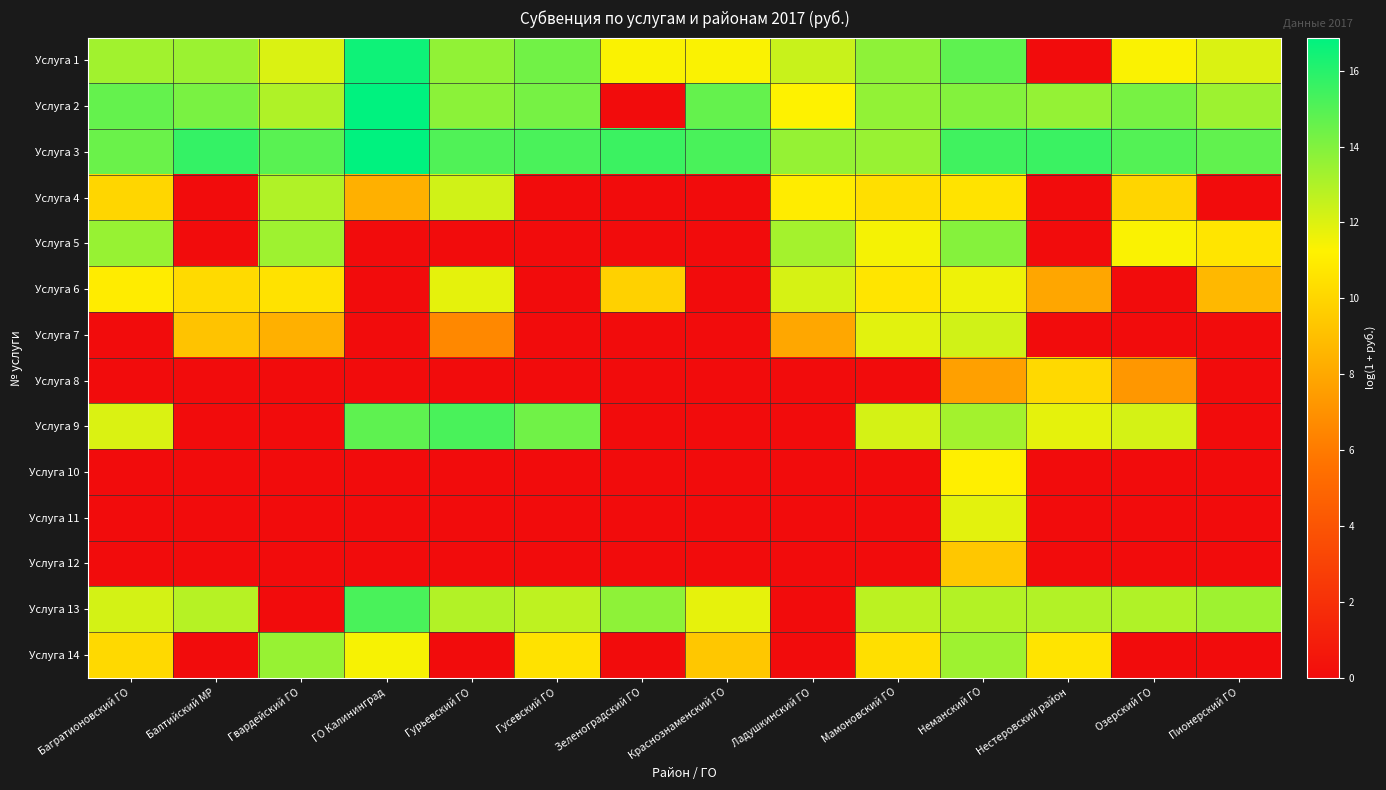

How many distinct data groups are displayed?

14